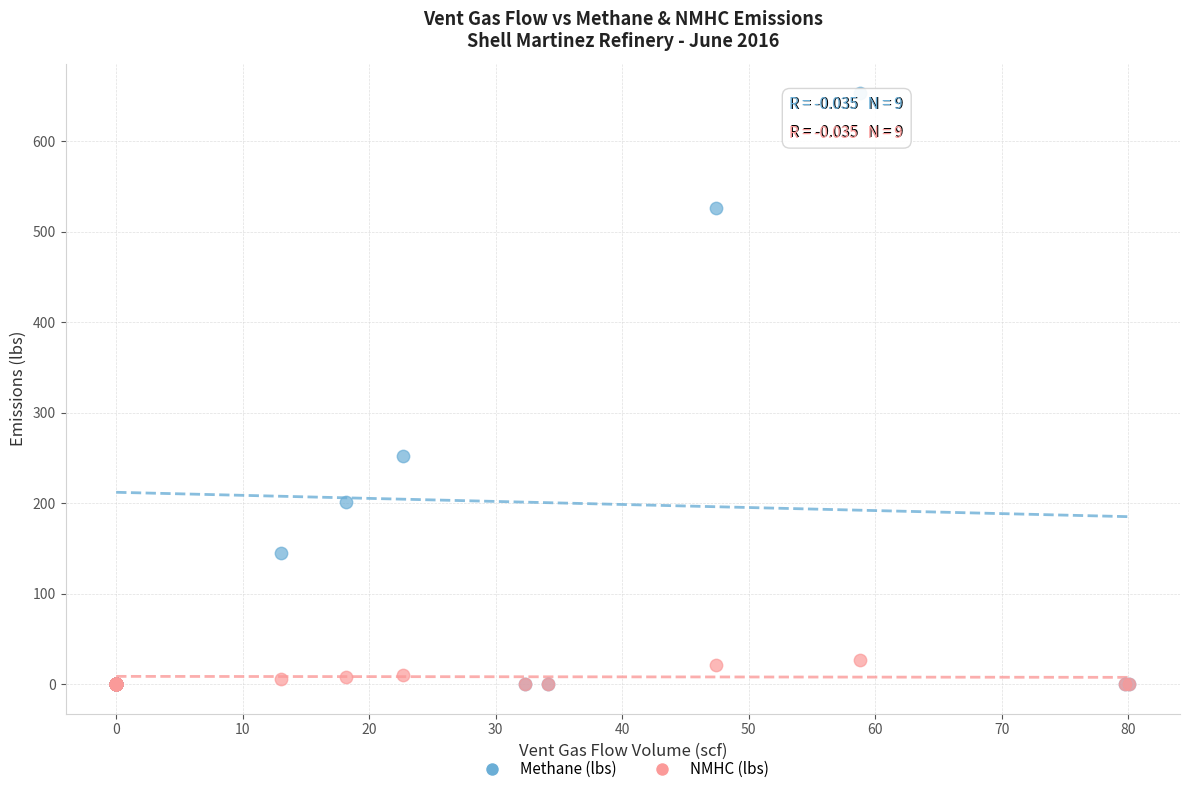

In the Methane (lbs) series, what Y value is closest to 326?

251.8